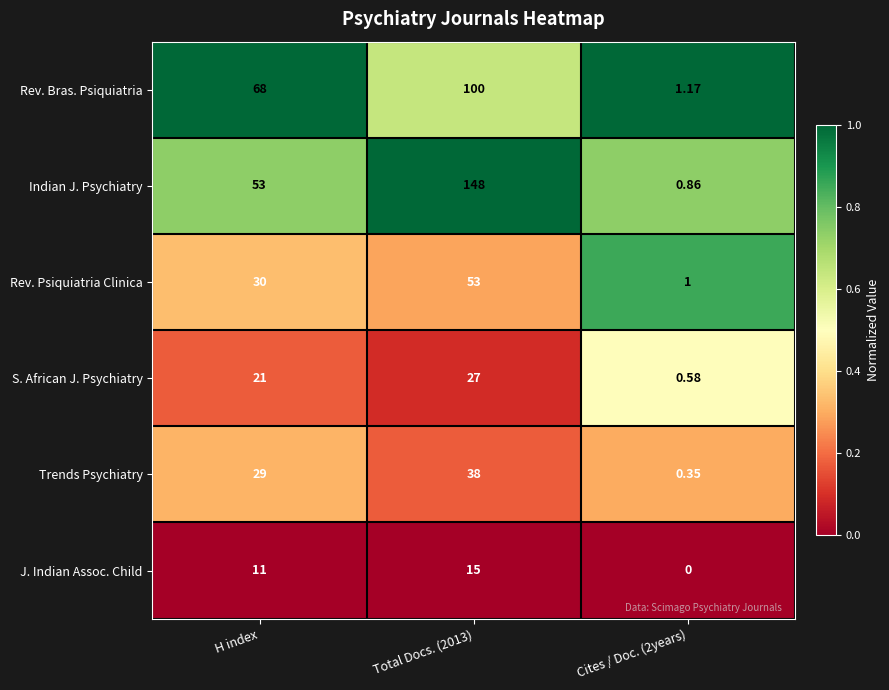

How many data points does each series have?

3